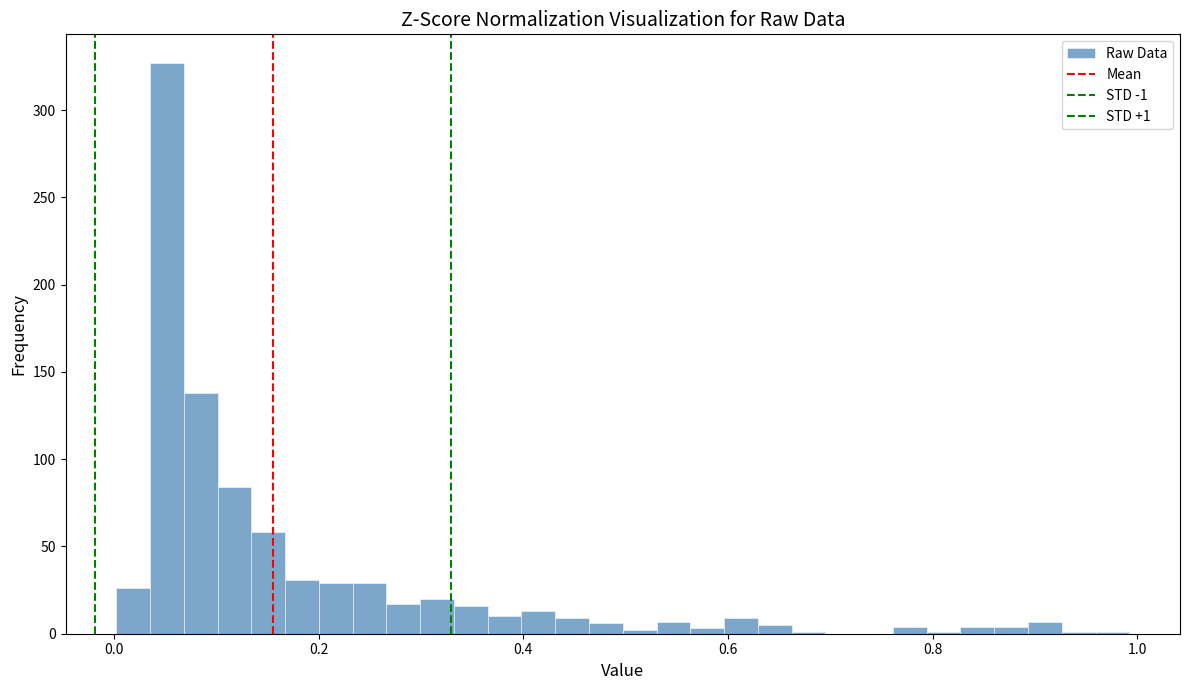

Around what value on the x-axis is the tallest bar? Give the approximate position of its centre, as read against the axis.

0.06